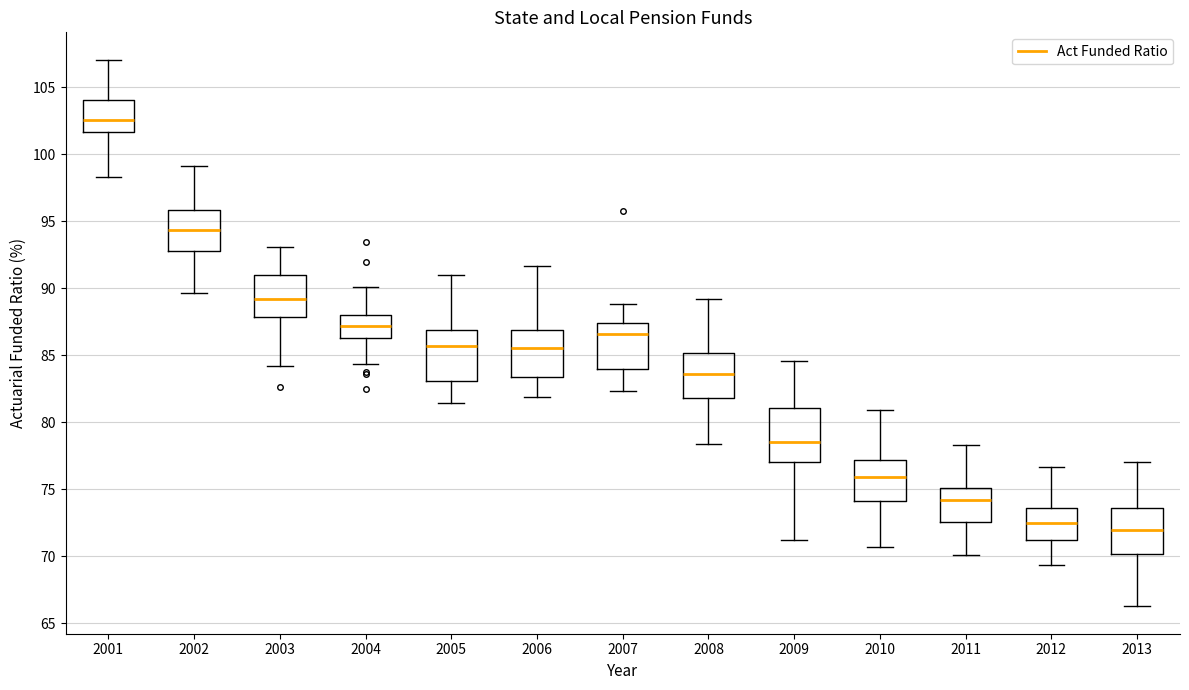

Where does the median line of the box at x = 2002 sit on the y-axis? The values are not printed on the chart, so give them approximately, as read against the axis.

94.5